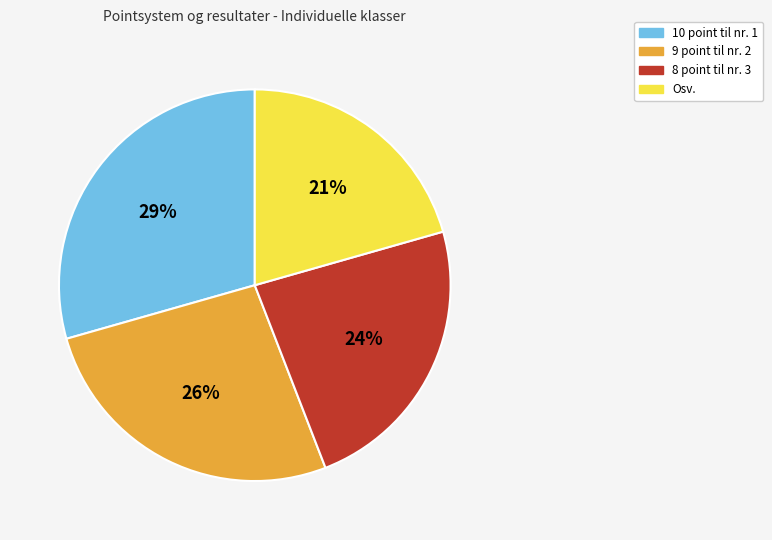

True or false: Osv. accounts for 21% of the total.

True